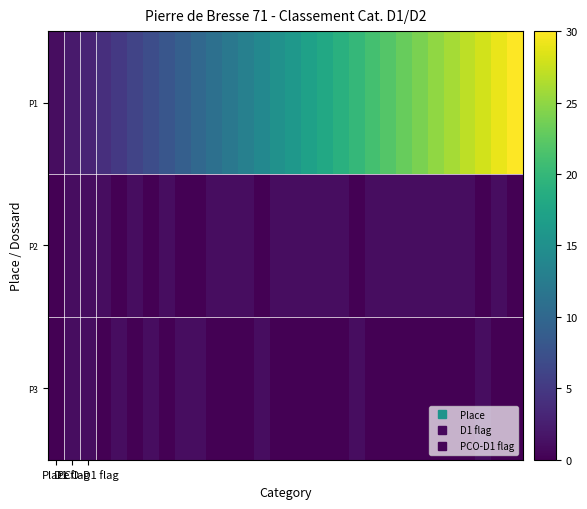

Which series has the widest spread of values?

P1